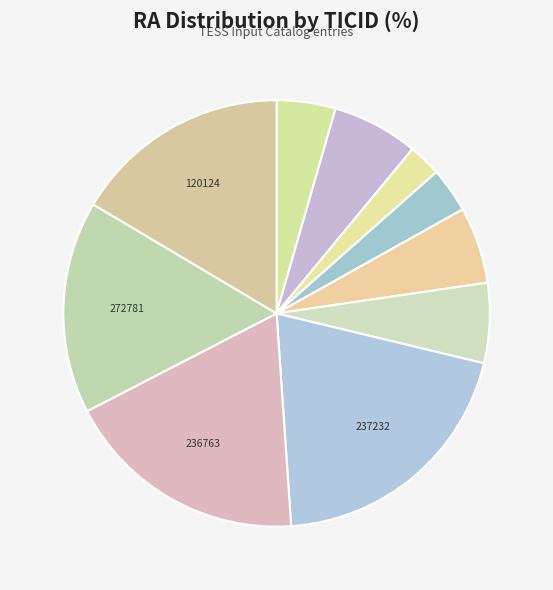

Does any single category account for the majority?

No